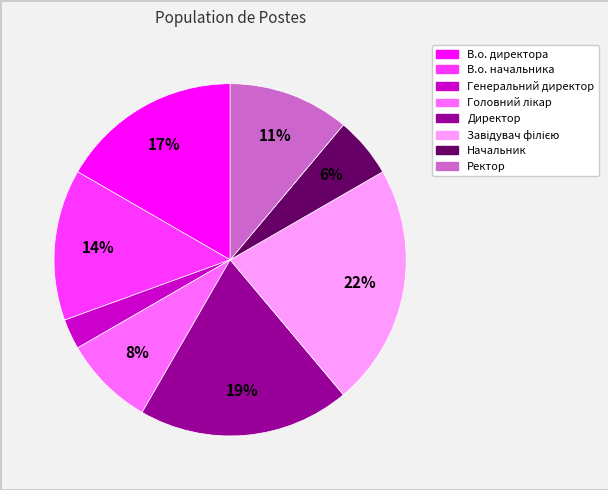

The В.о. начальника slice represents 8% of the pie. True or false?

False